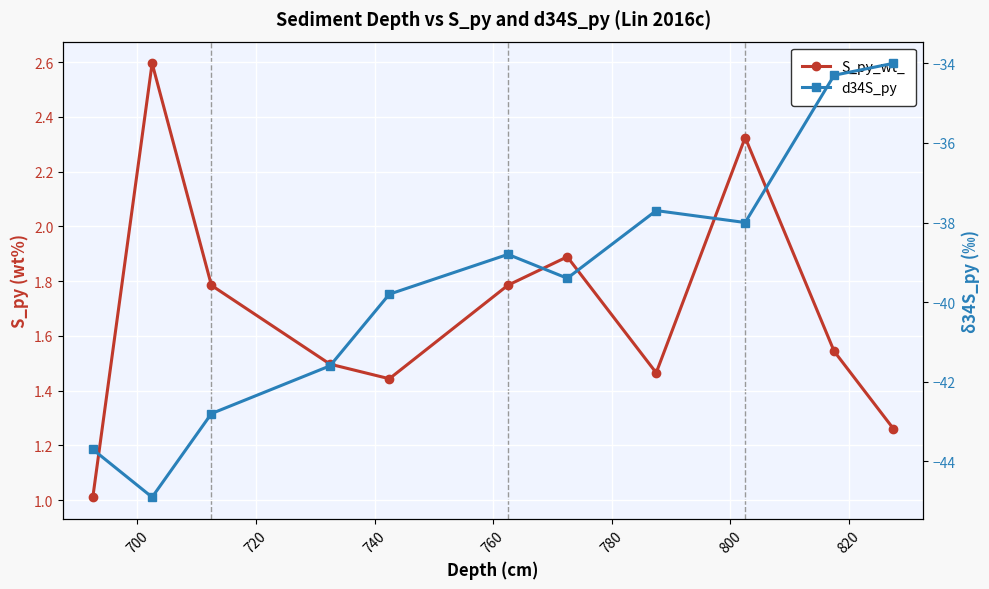

True or false: d34S_py has more than 2 interior local peaks.

False